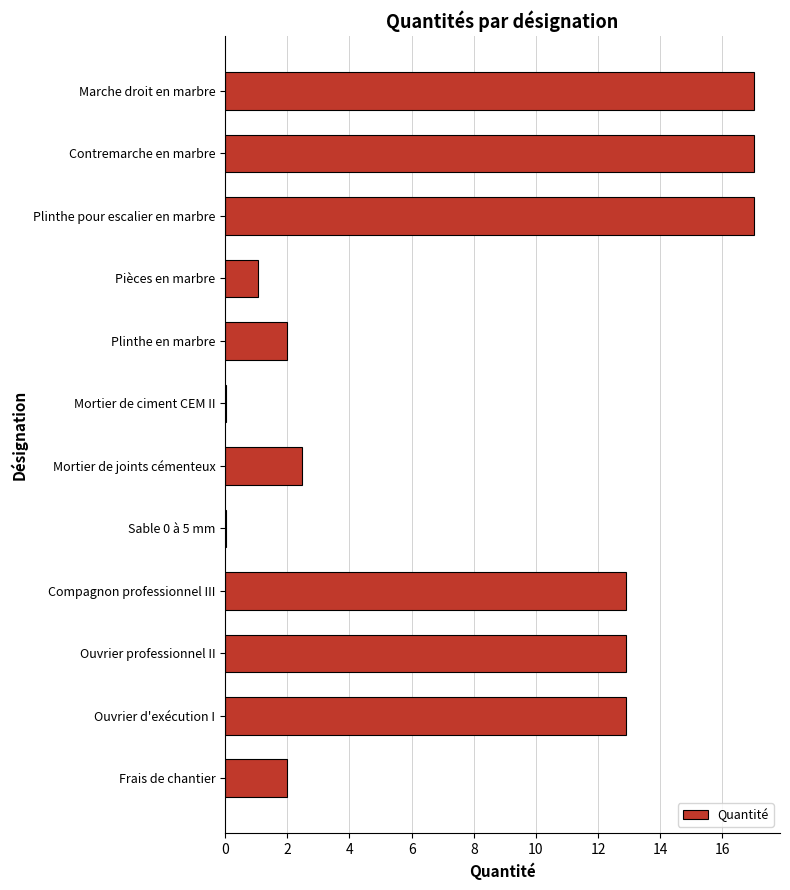

The value at Plinthe en marbre is 1.0. True or false?

False